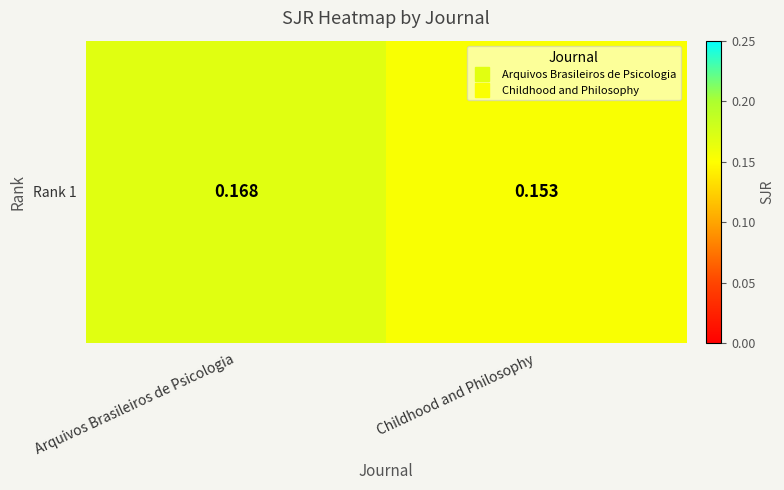

Rank the categories by value from lowest to highest.

Childhood and Philosophy, Arquivos Brasileiros de Psicologia